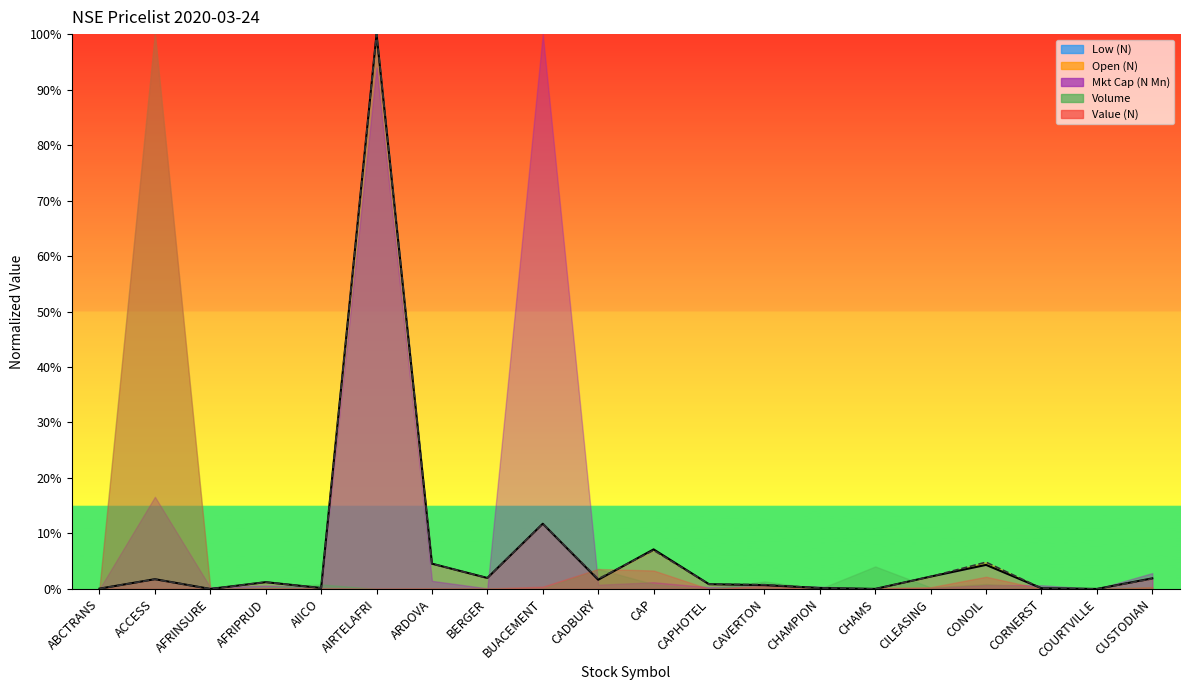

At how many categories does at least one series exceed 0?

18